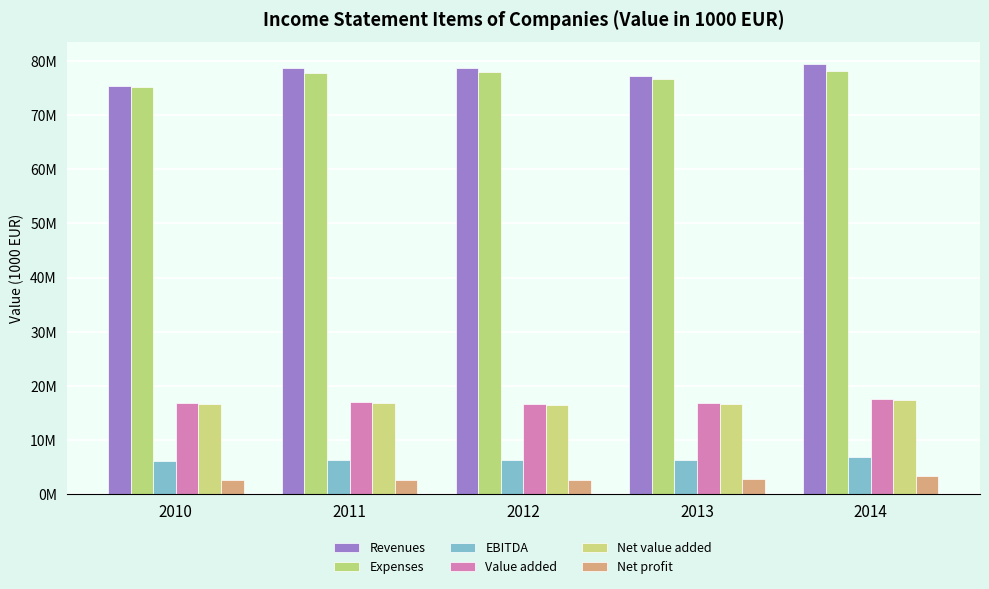

How many bars are there in total?

30